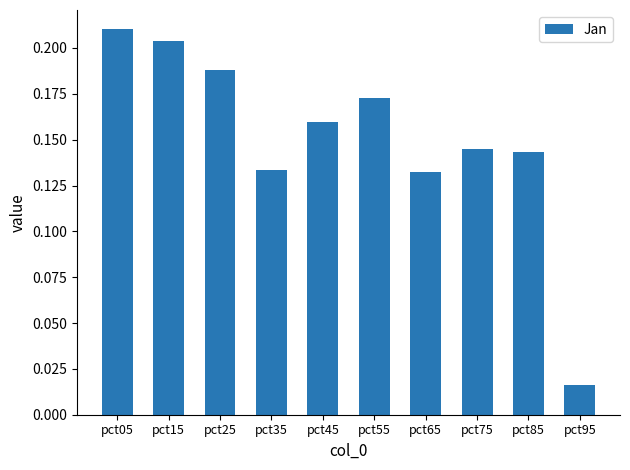

Between pct95 and pct75, which is larger?

pct75